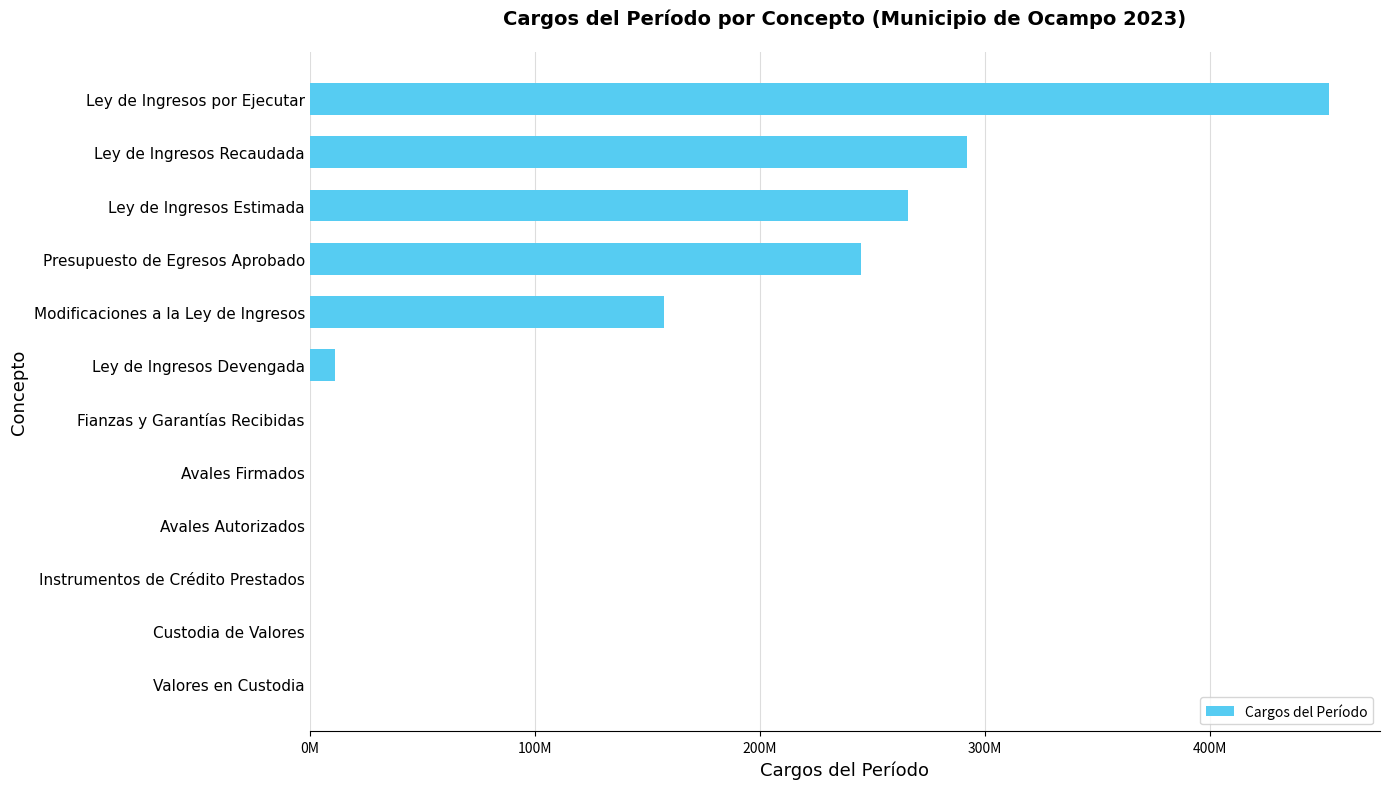

At which label is the value closest to 226522459?

Presupuesto de Egresos Aprobado